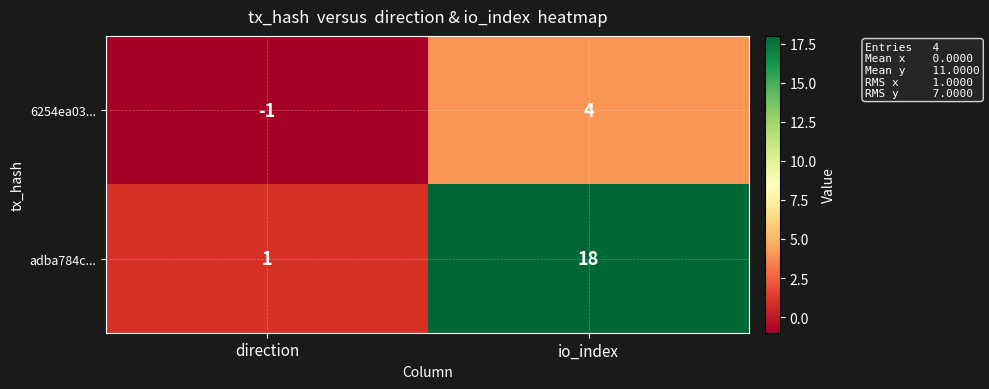

Between direction and io_index, which series saw the biggest shift?

adba784c...